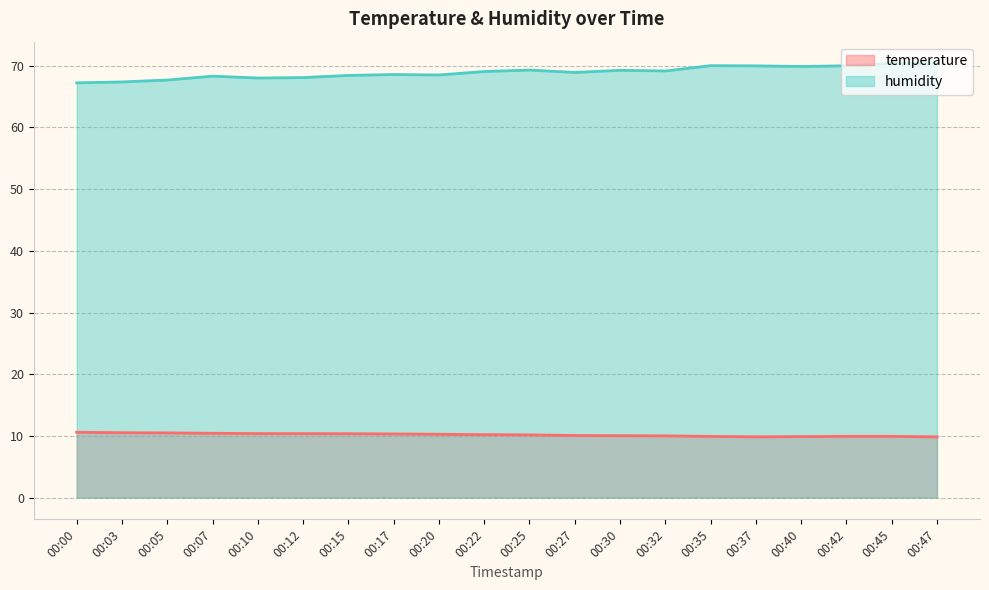

What is the minimum value for humidity?

67.2